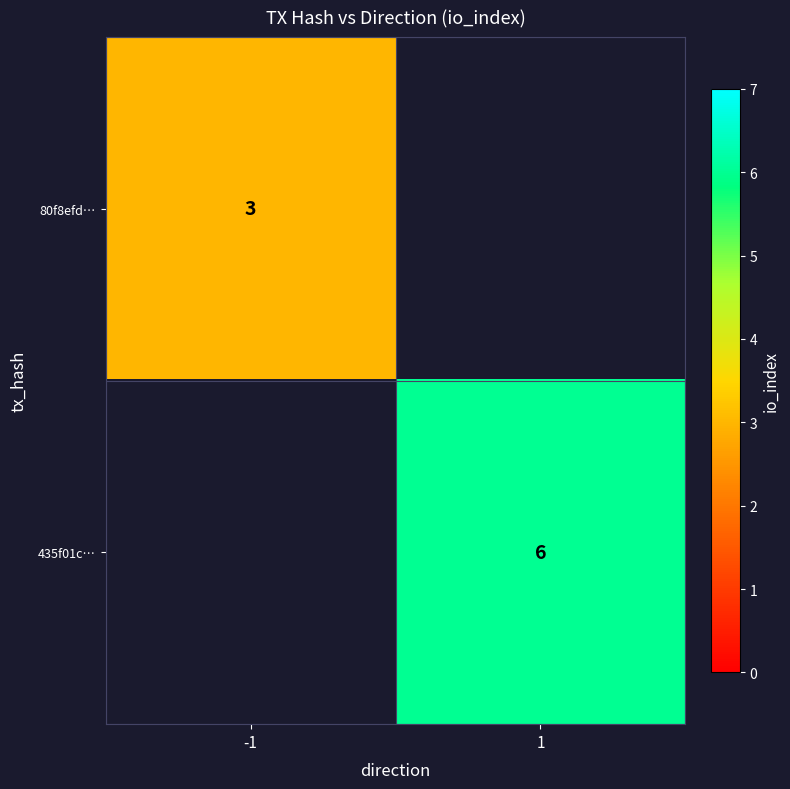

Is the value of 435f01c… at 1 greater than the value of 80f8efd… at -1?

Yes